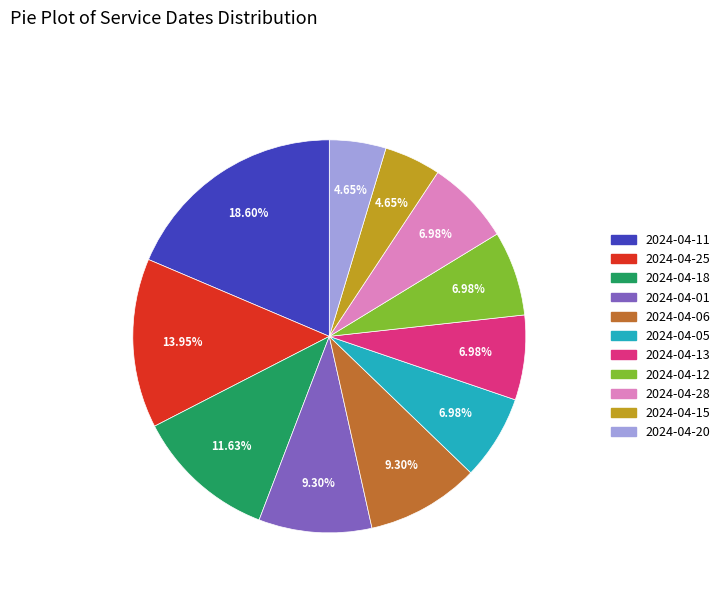

True or false: 2024-04-15 accounts for 13% of the total.

False